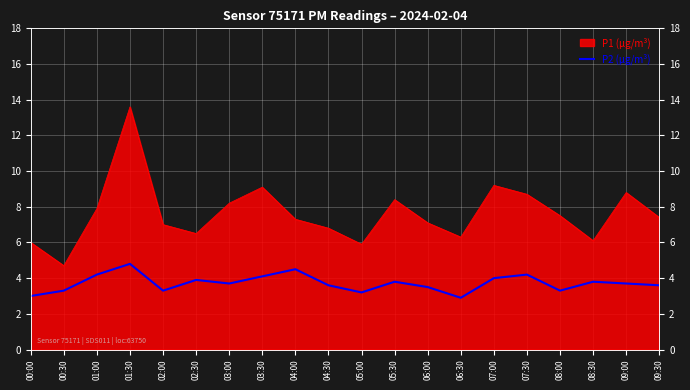

Reading left to right, what are all the values shown in this chart?

00:00=3.0	00:30=3.3	01:00=4.2	01:30=4.8	02:00=3.3	02:30=3.9	03:00=3.7	03:30=4.1	04:00=4.5	04:30=3.6	05:00=3.2	05:30=3.8	06:00=3.5	06:30=2.9	07:00=4.0	07:30=4.2	08:00=3.3	08:30=3.8	09:00=3.7	09:30=3.6